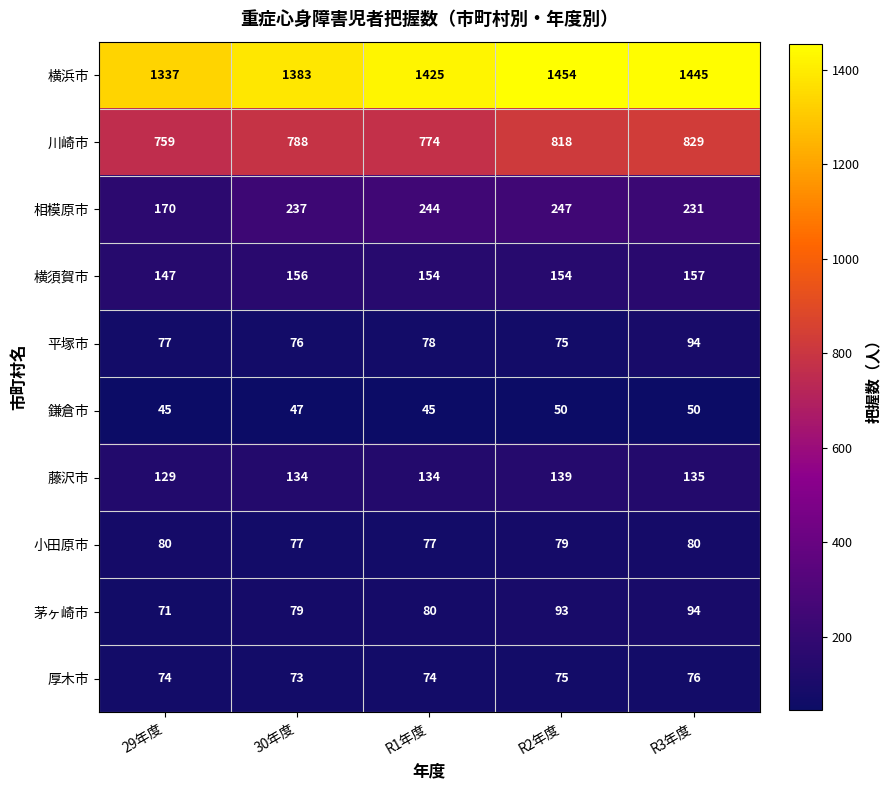

Is it true that 鎌倉市 equals 50 at R3年度?

True